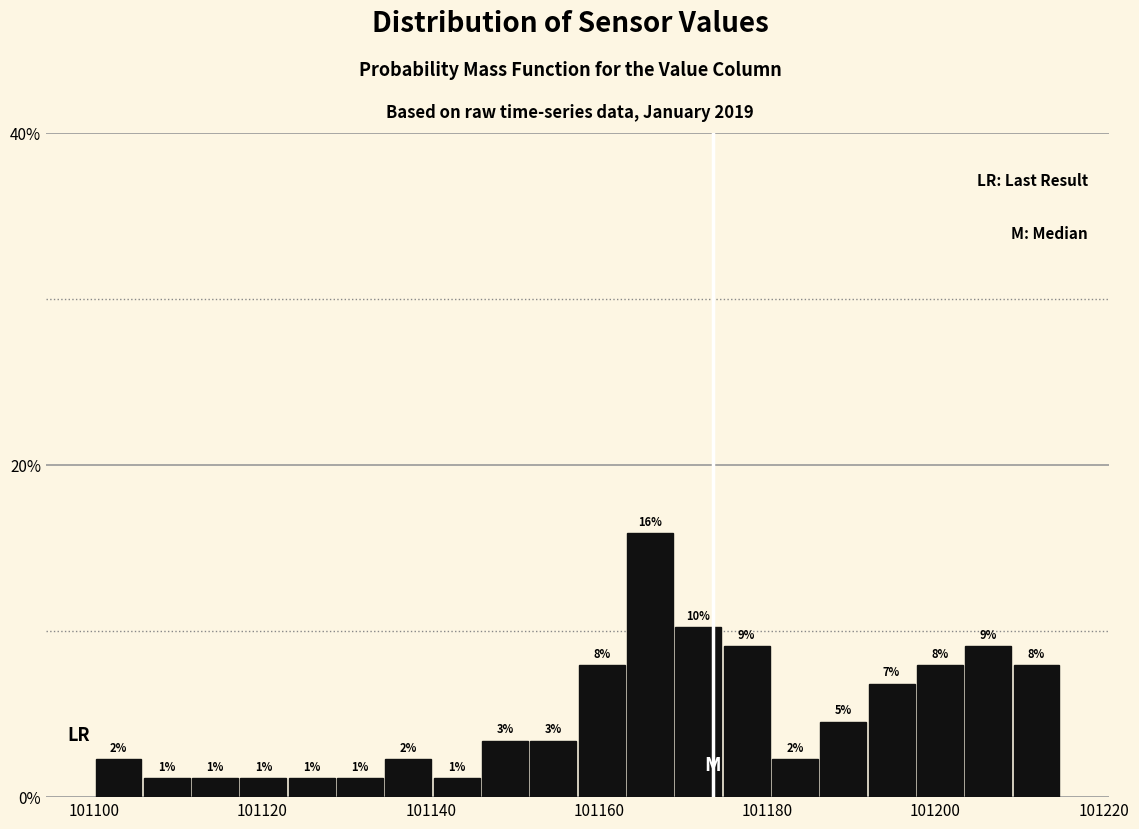

Around what value on the x-axis is the tallest bar? Give the approximate position of its centre, as read against the axis.

101166